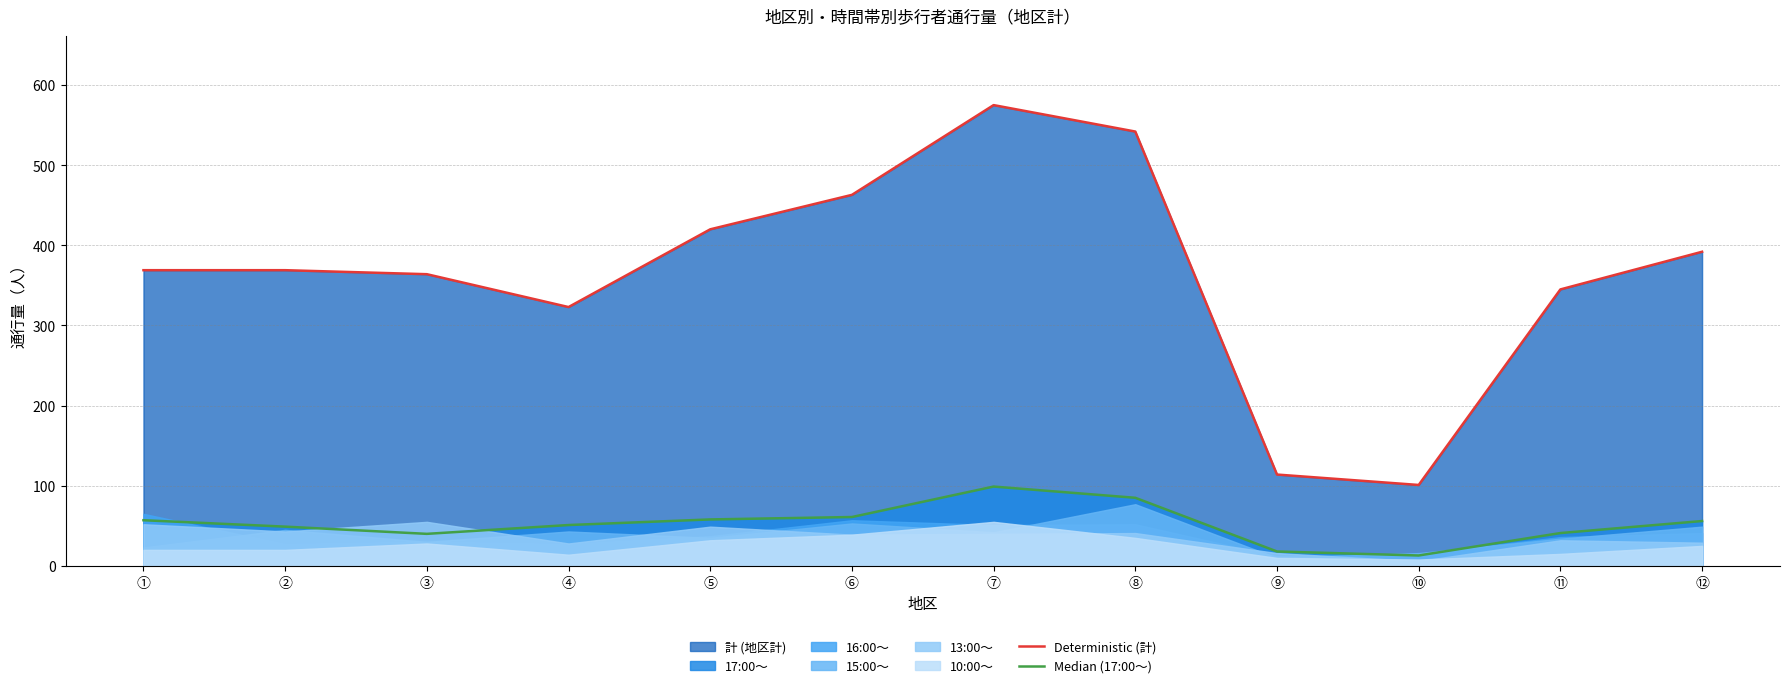

Which has a higher value, ⑨ or ⑦?

⑦